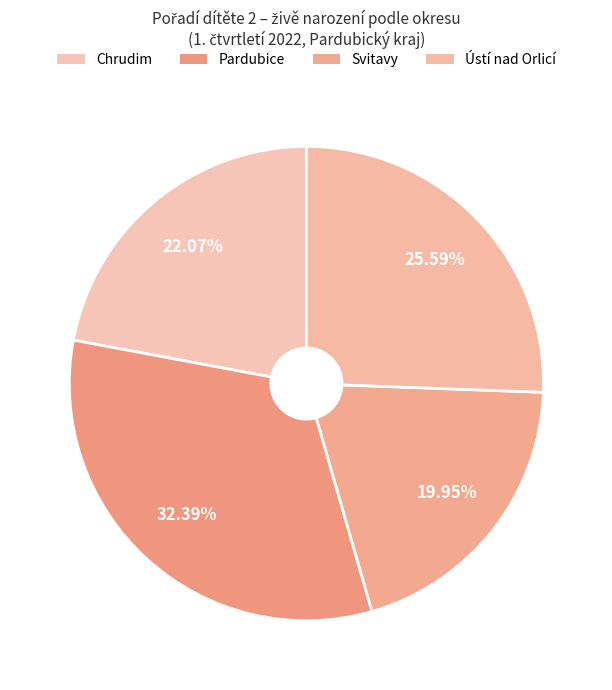

Rank the categories by value from highest to lowest.

Pardubice, Ústí nad Orlicí, Chrudim, Svitavy